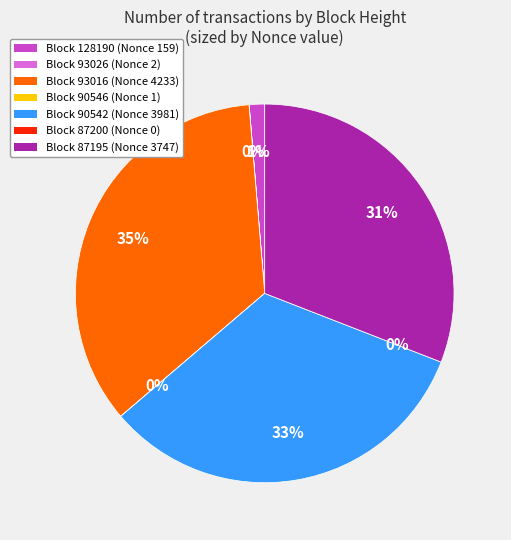

To the nearest percent, what is the combined percentage of 87195 and 128190?

32%